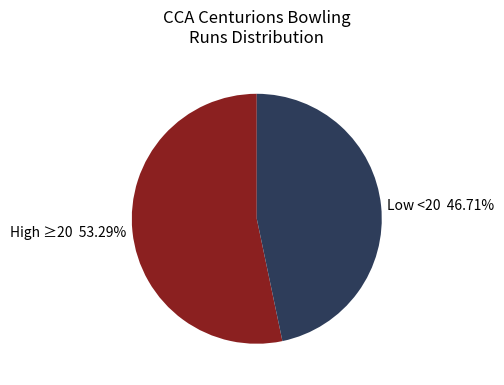

Which category accounts for the majority?

High ≥20 53.29%